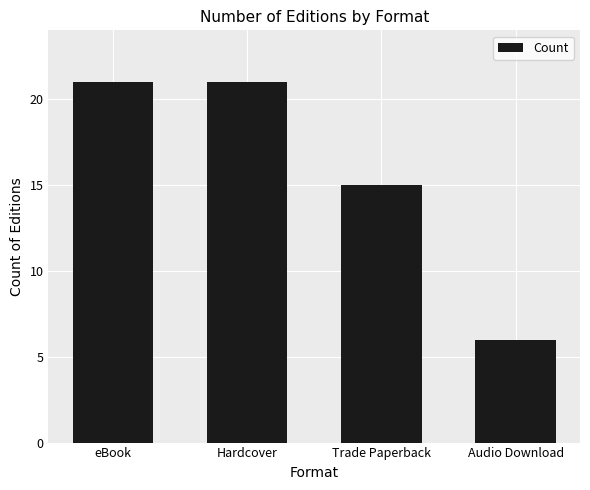

Reading left to right, what are all the values shown in this chart?

eBook=21	Hardcover=21	Trade Paperback=15	Audio Download=6